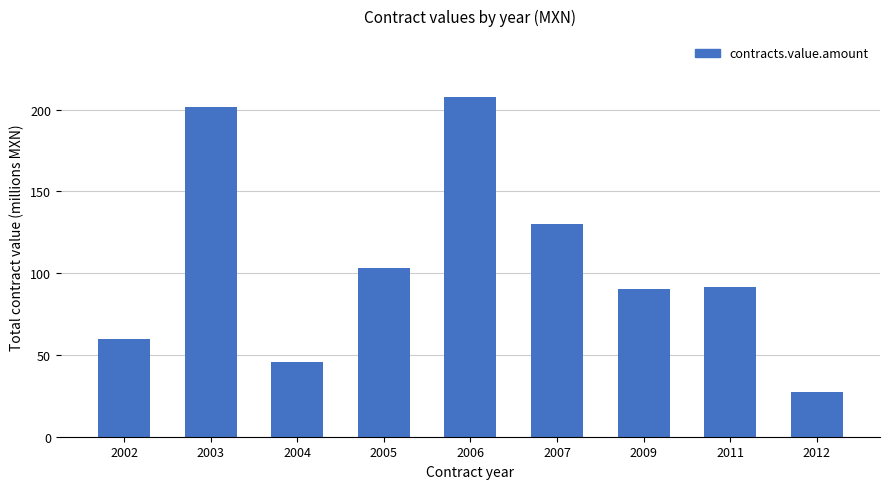

Does the chart contain stacked bars?

No